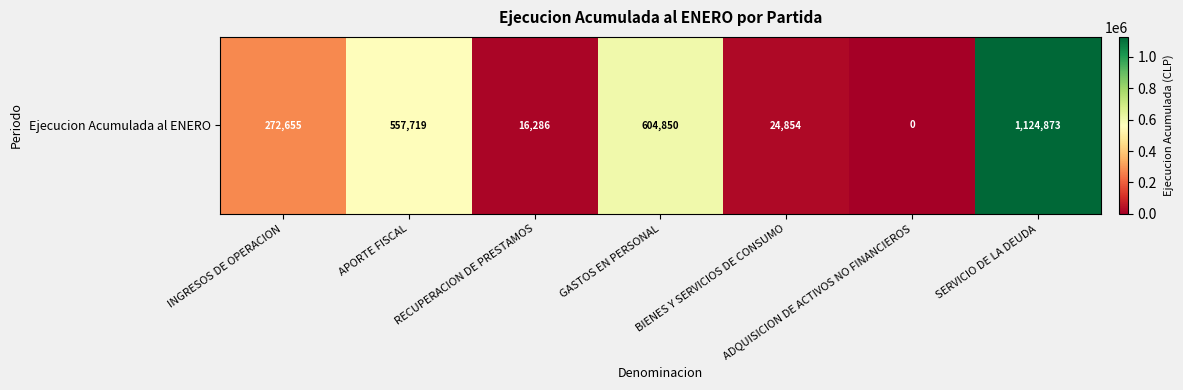

Rank the categories by value from highest to lowest.

SERVICIO DE LA DEUDA, GASTOS EN PERSONAL, APORTE FISCAL, INGRESOS DE OPERACION, BIENES Y SERVICIOS DE CONSUMO, RECUPERACION DE PRESTAMOS, ADQUISICION DE ACTIVOS NO FINANCIEROS